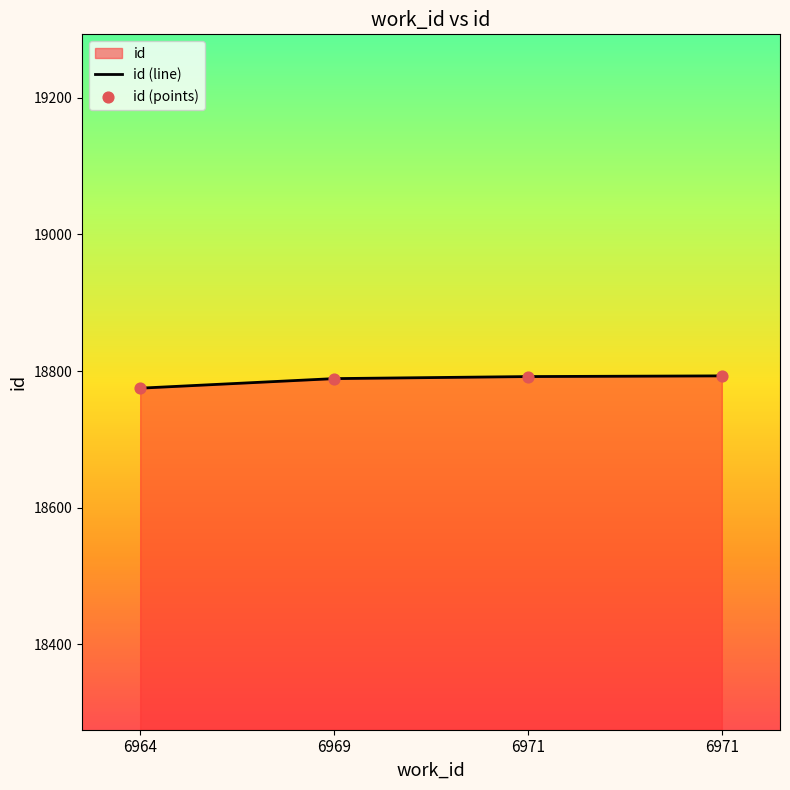

Is the value of id (line) at 6964 greater than the value of id (points) at 6969?

No